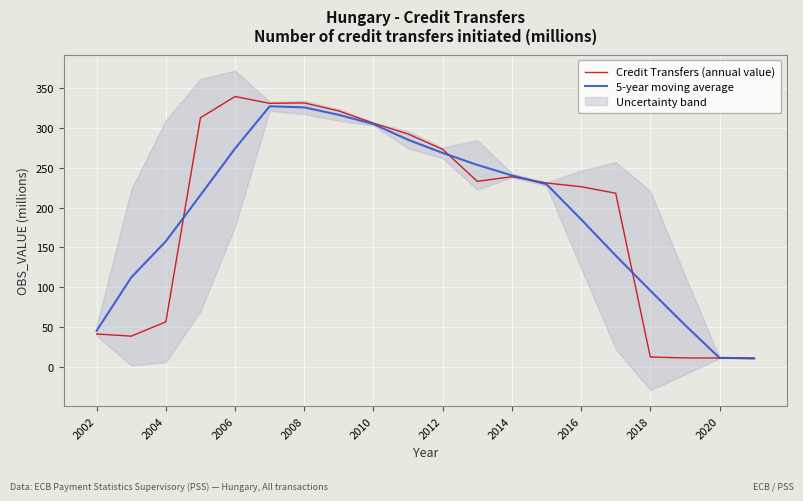

Is the value of Credit Transfers (annual value) at 2020 greater than the value of 5-year moving average at 2018?

No